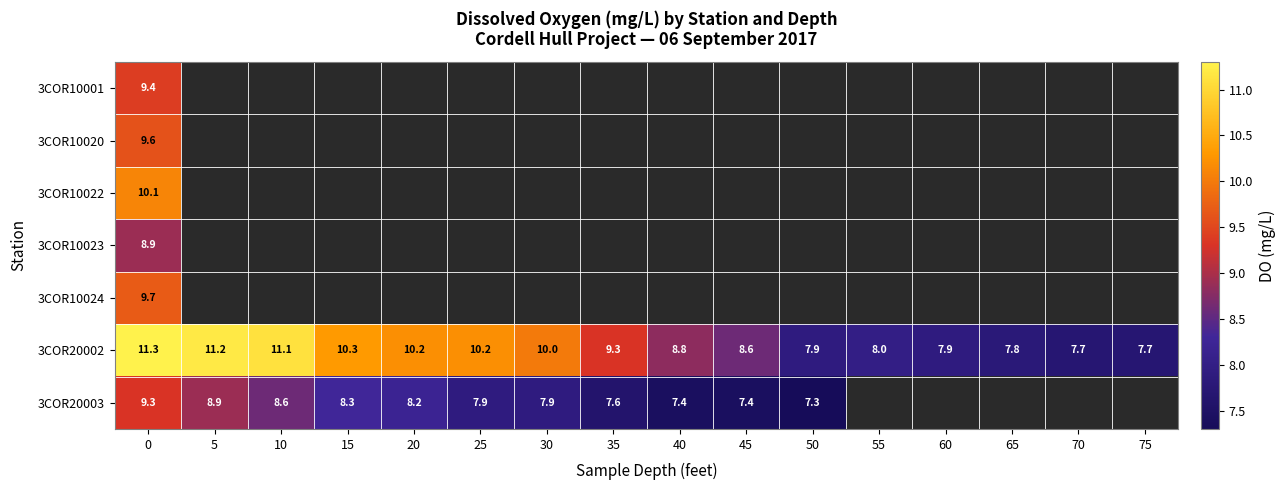

What is the sum of all 3COR20002 values?

148.0